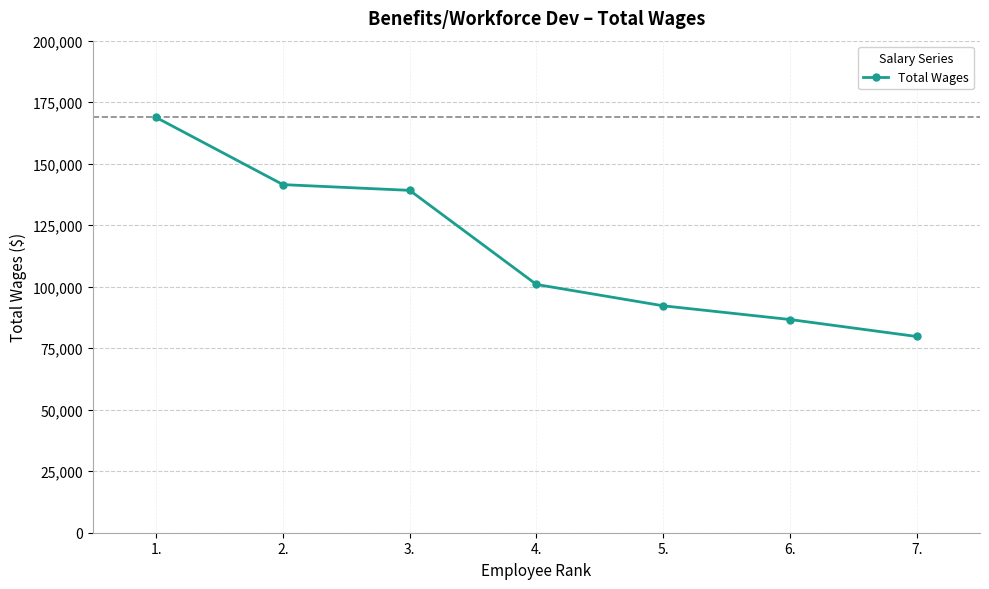

Which category has the lowest value across all series?

7.